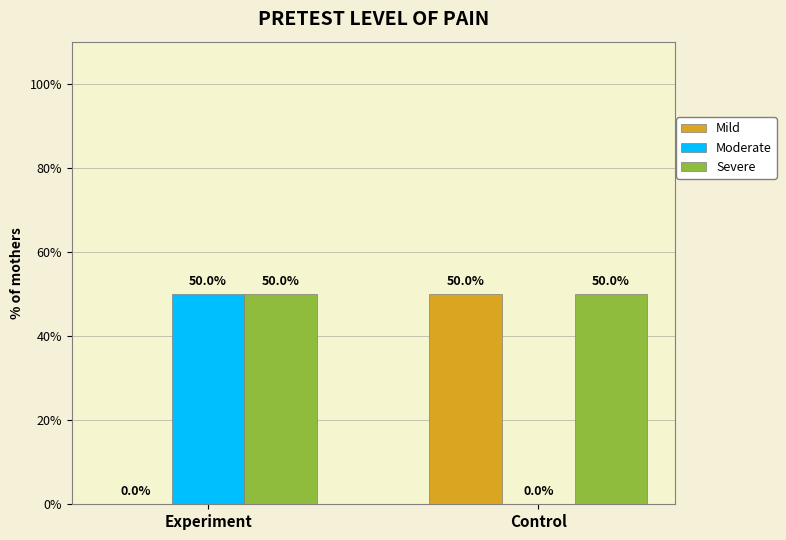

Which series has the largest total across all categories?

Severe